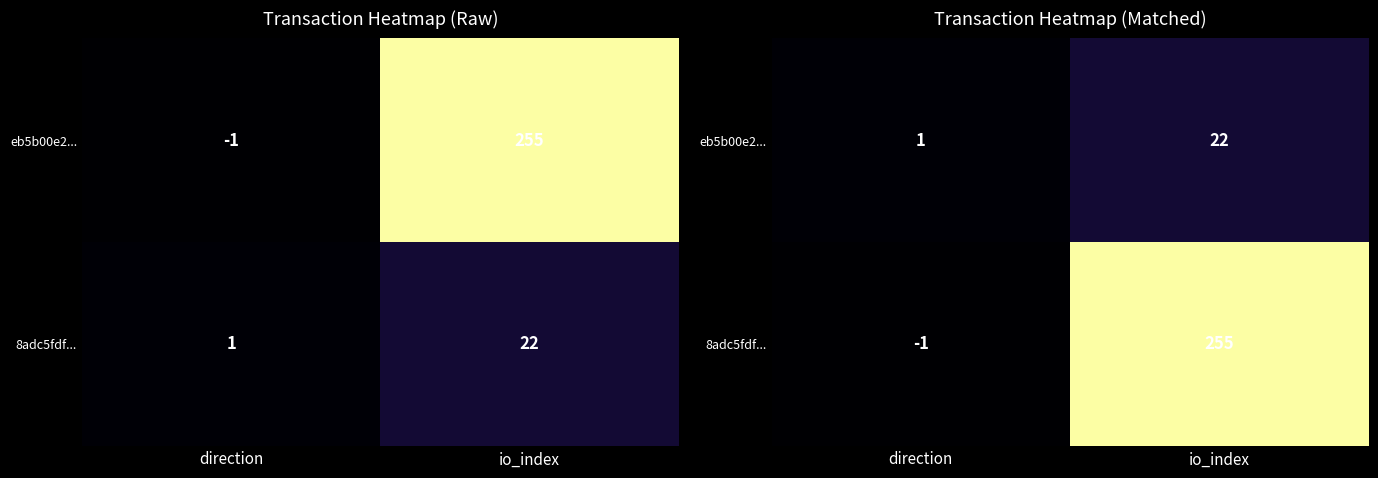

The eb5b00e2... series shows 1 at direction. True or false?

True